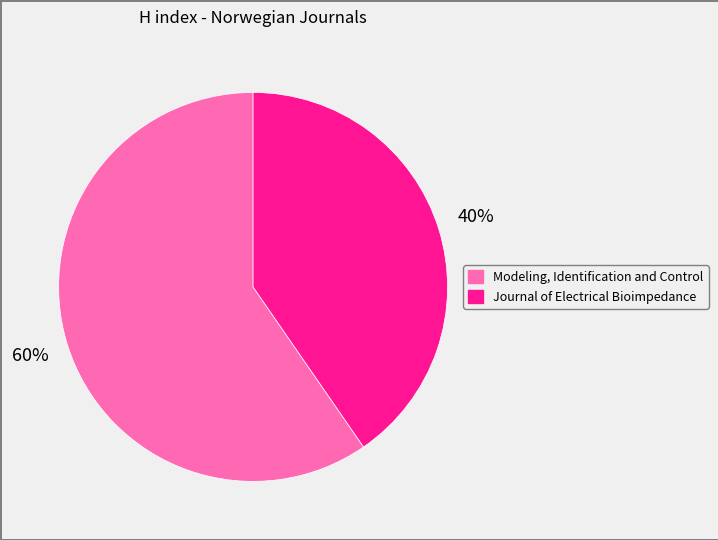

Which has a higher value, Journal of Electrical Bioimpedance or Modeling, Identification and Control?

Modeling, Identification and Control